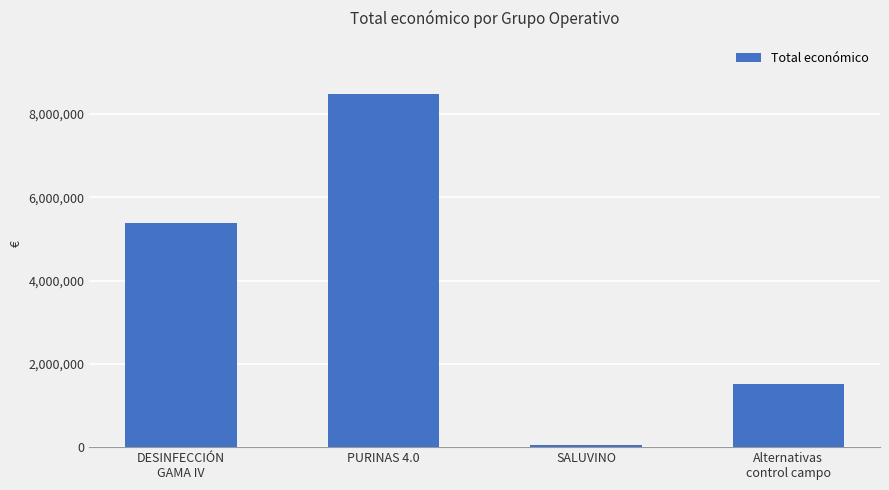

Reading left to right, list all the values displayed in this chart.

5385177	8484999	49342	1513726